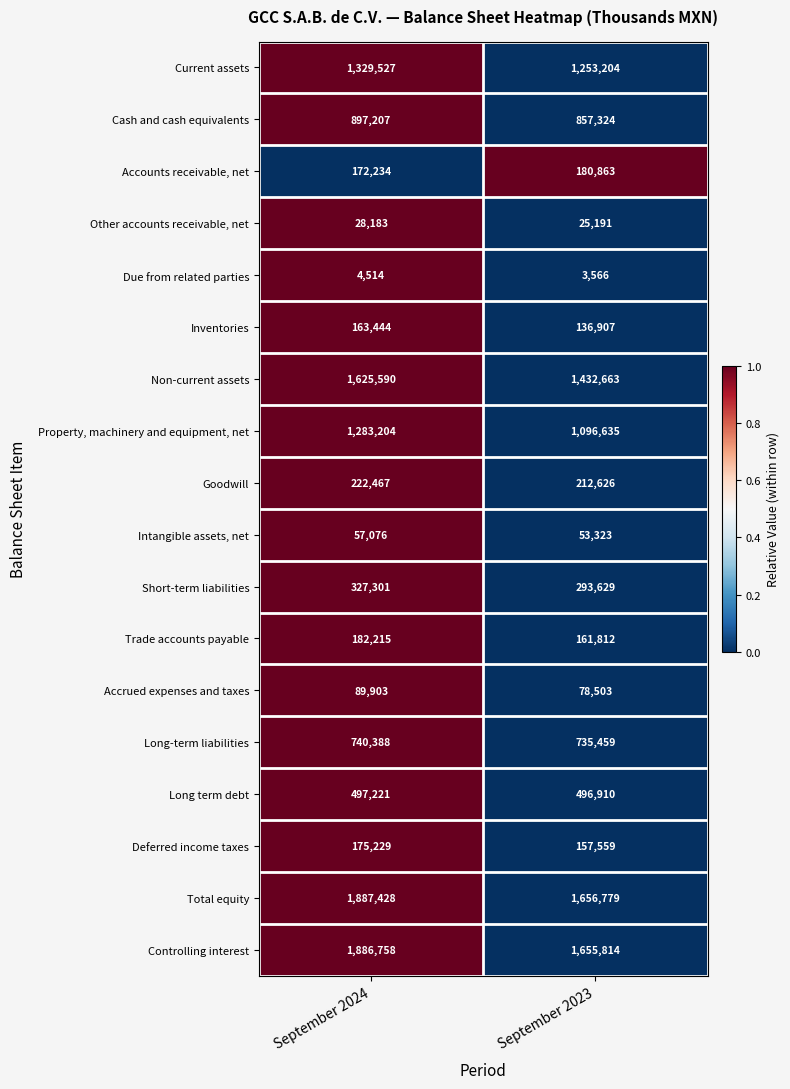

At which category does the chart reach its peak across all series?

September 2024